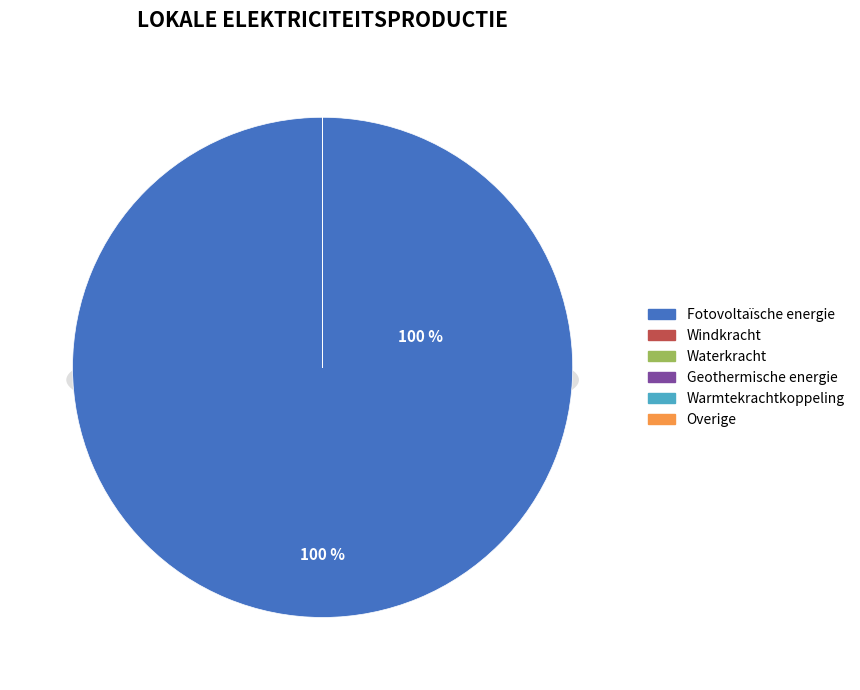

Rank the categories by value from lowest to highest.

Windkracht, Waterkracht, Geothermische energie, Warmtekrachtkoppeling, Overige, Fotovoltaïsche energie